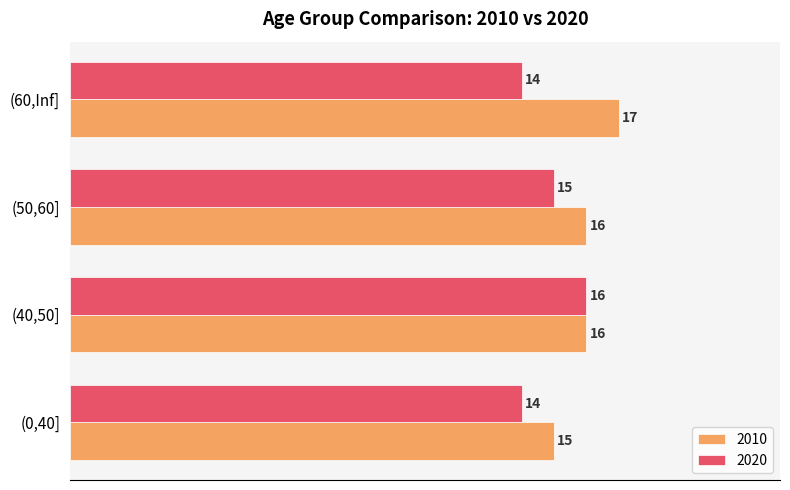

What is the difference between the highest and lowest values at (60,Inf]?

3